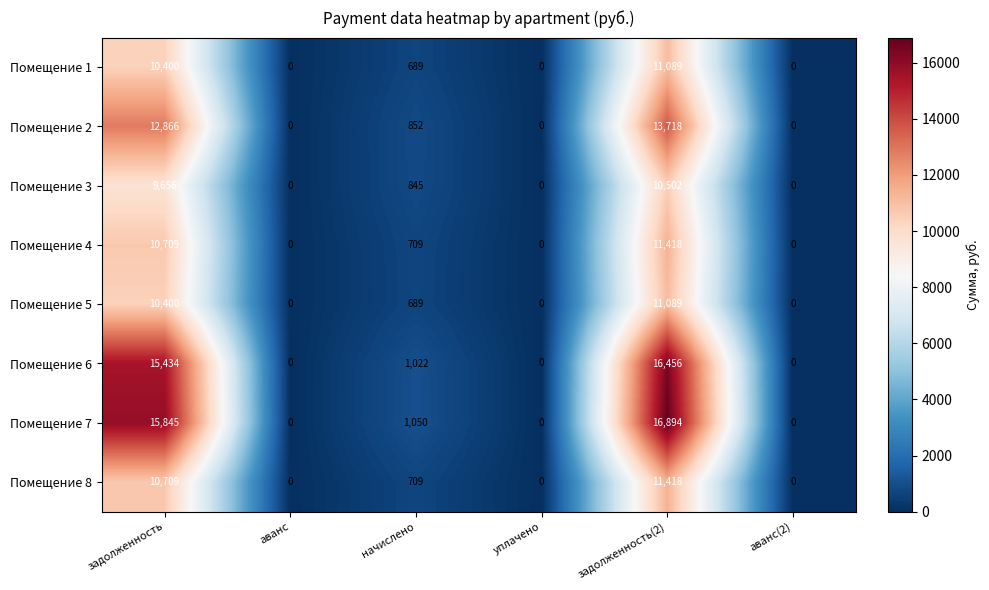

True or false: Помещение 5 has a value of 11089 at задолженность(2).

True